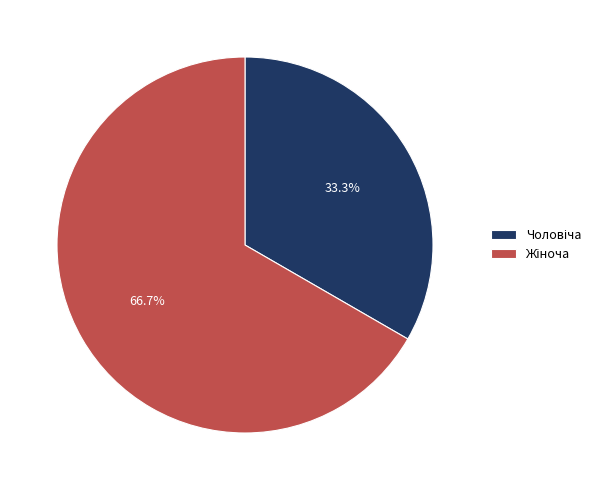

Is there a majority slice in this chart?

Yes